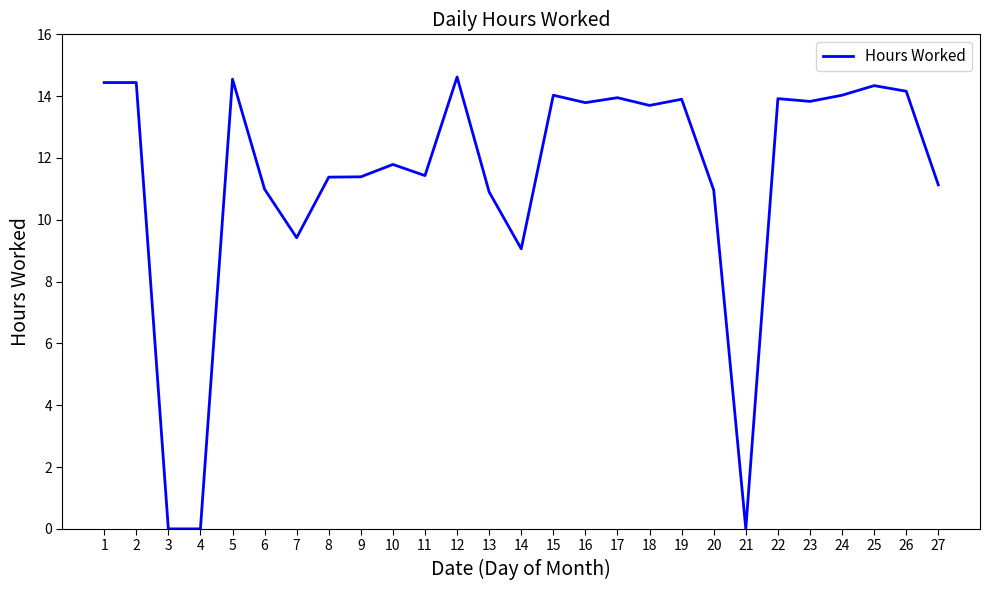

True or false: the data shows 14.0 at 24.

True